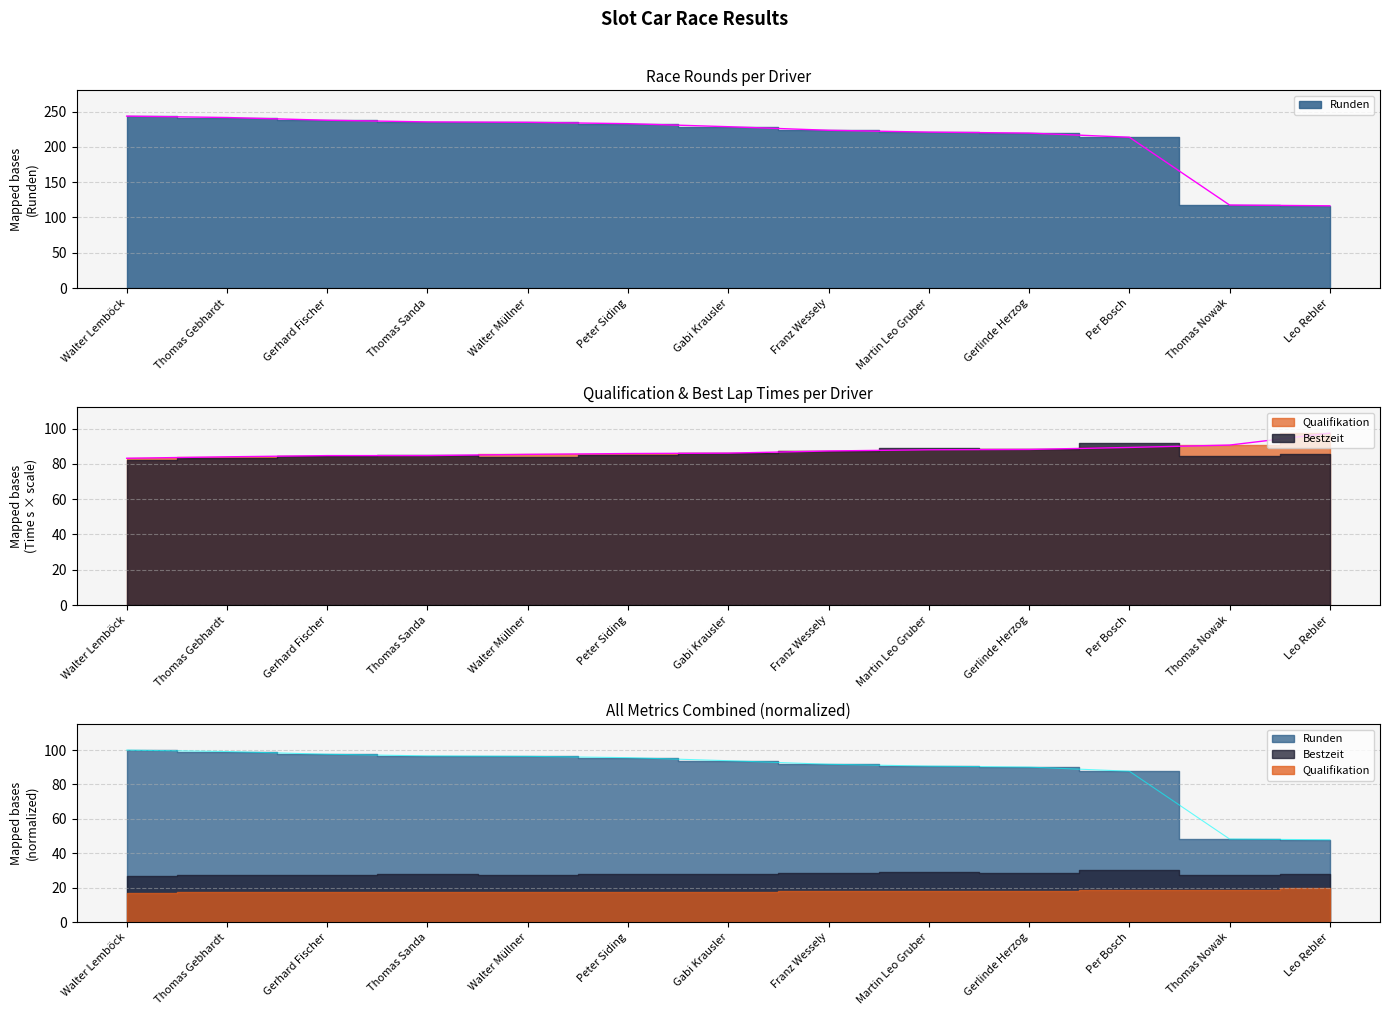

Reading left to right, transcribe all the data shown in this chart.

Runden: Walter Lemböck=243.6	Thomas Gebhardt=241.6	Gerhard Fischer=237.7	Thomas Sanda=235.3	Walter Müllner=234.8	Peter Siding=232.8	Gabi Krausler=228.6	Franz Wessely=223.5	Martin Leo Gruber=220.9	Gerlinde Herzog=219.5	Per Bosch=213.6	Thomas Nowak=117.6	Leo Rebler=116.5
Qualifikation: Walter Lemböck=83.2	Thomas Gebhardt=84.0	Gerhard Fischer=84.7	Thomas Sanda=84.7	Walter Müllner=85.4	Peter Siding=85.8	Gabi Krausler=86.1	Franz Wessely=87.3	Martin Leo Gruber=88.0	Gerlinde Herzog=88.2	Per Bosch=89.3	Thomas Nowak=90.6	Leo Rebler=97.4